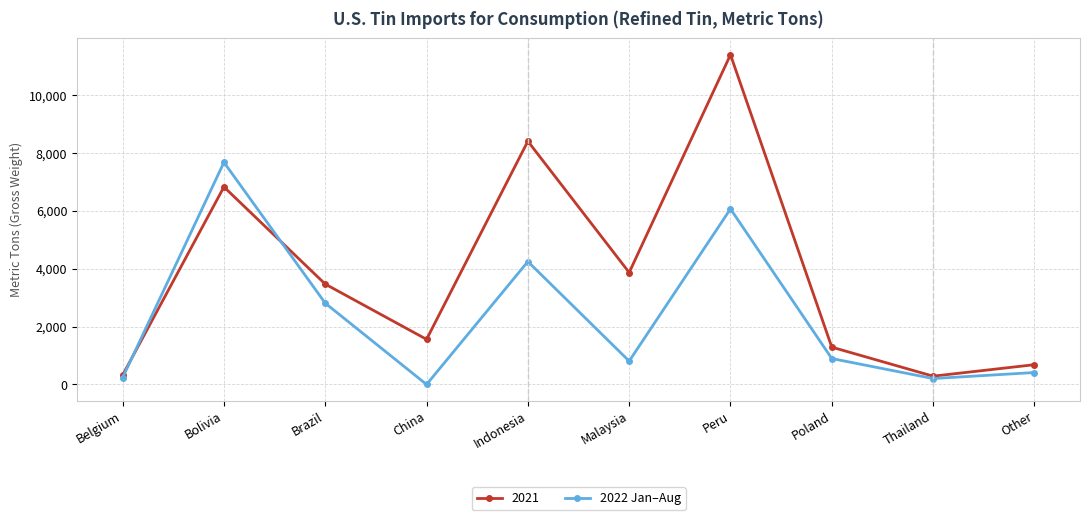

True or false: 2022 Jan–Aug has more than 0 points higher than both neighbors.

True